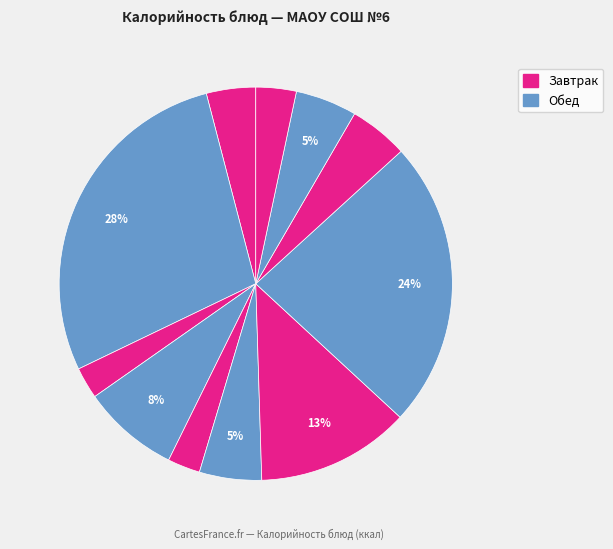

Is there any slice that represents more than half of the pie?

No